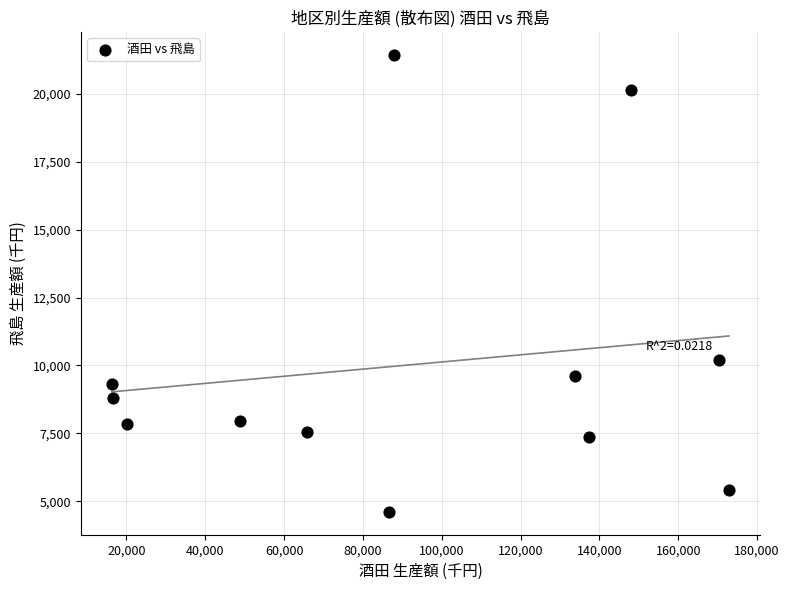

What is the average Y value?

10024